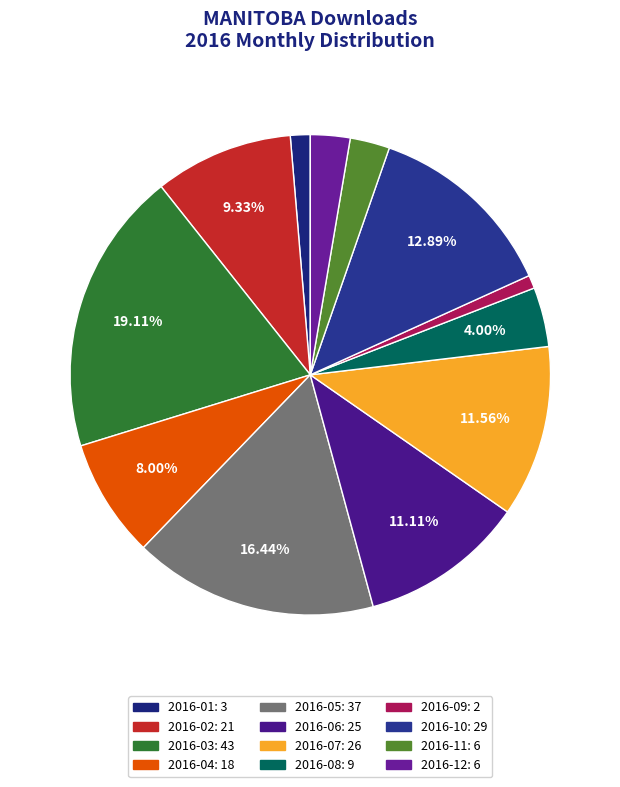

Count the number of slices in the pie.

12